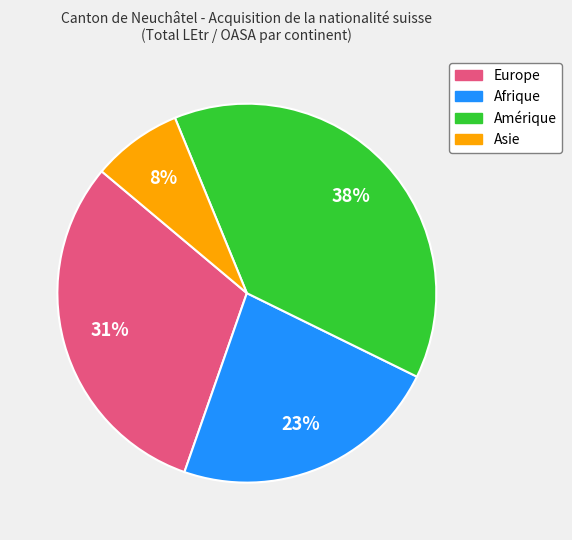

True or false: Europe accounts for 31% of the total.

True